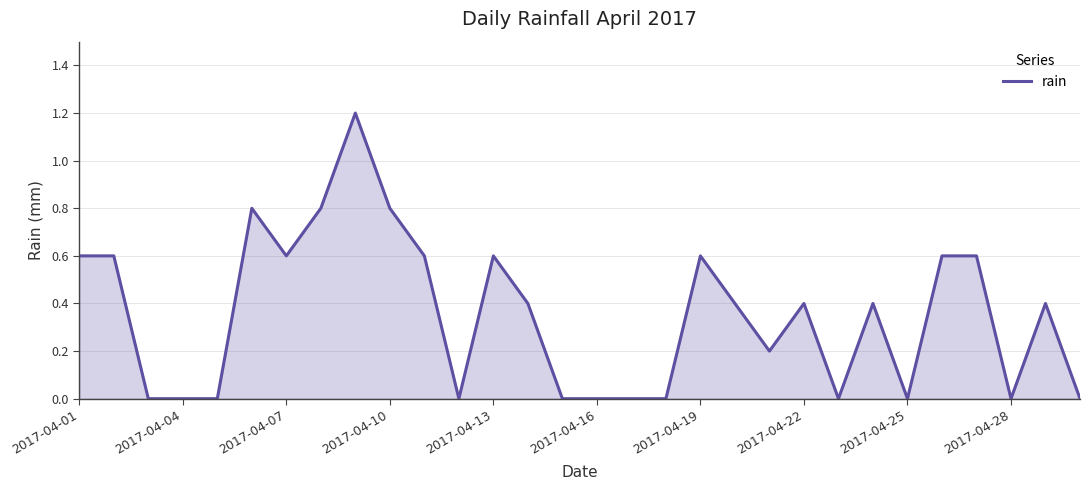

How many lines are shown in the chart?

1